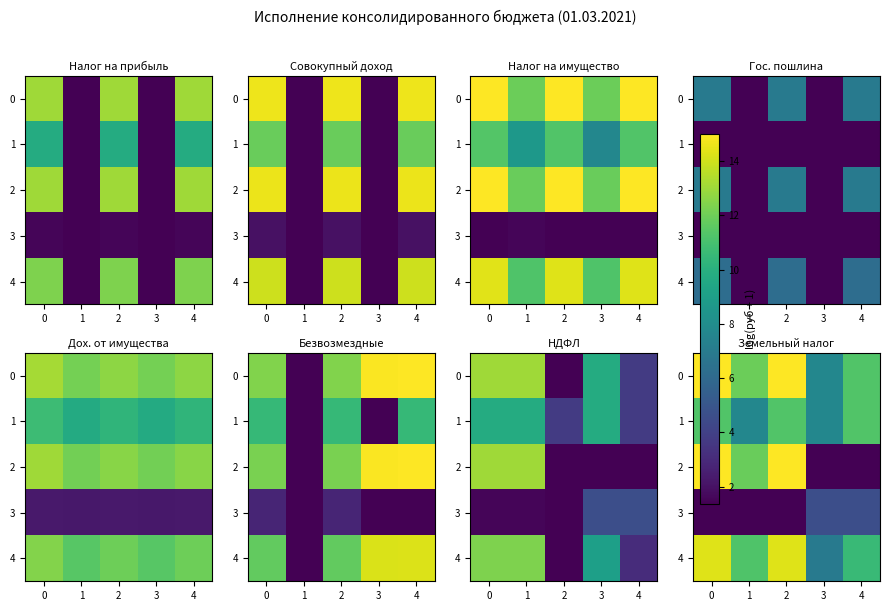

The value of 0 at 1 is 6.3. True or false?

False